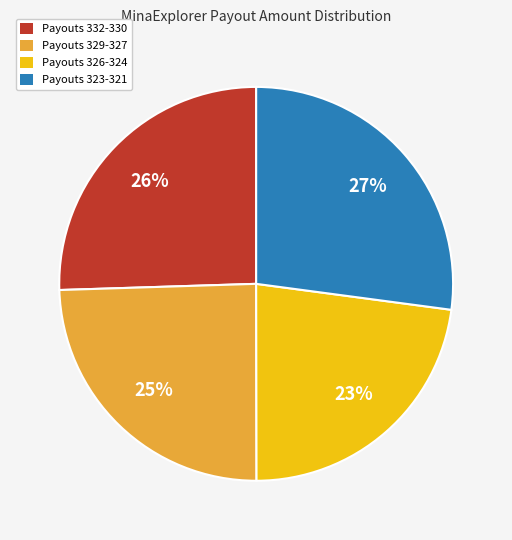

To the nearest percent, what is the difference between the largest and smallest slice percentages?

4%